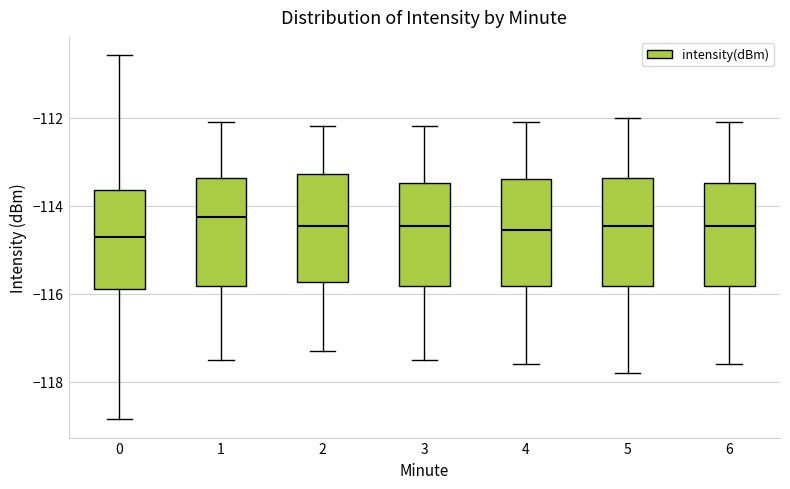

Where does the lower whisker of the box at x = 0 end on the y-axis? The values are not printed on the chart, so give them approximately, as read against the axis.

-118.8